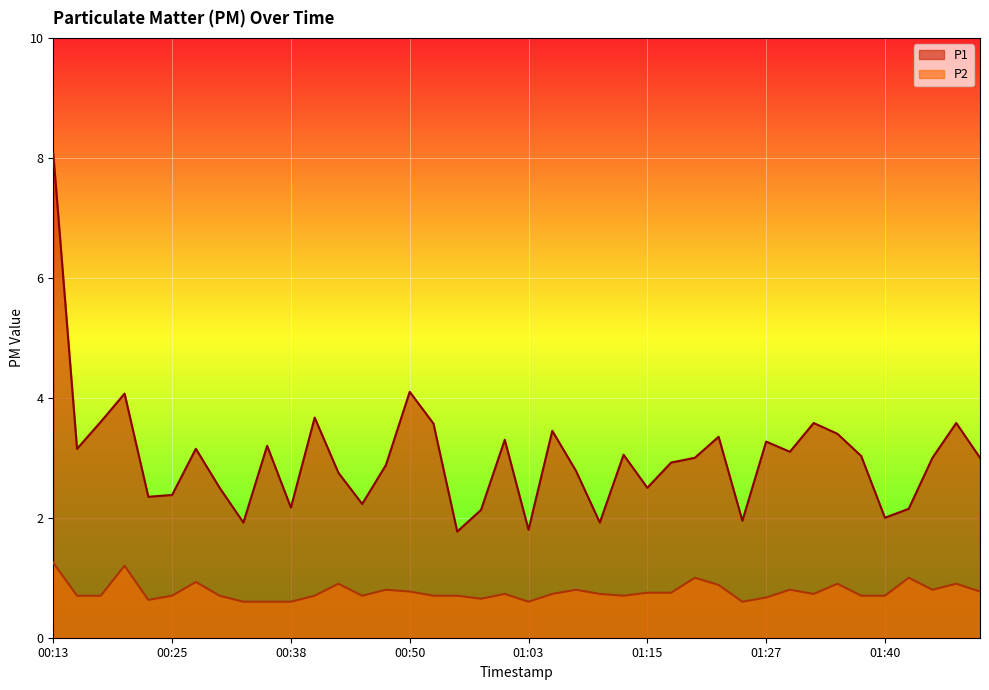

Rank the series by their average value, from lowest to highest.

P2, P1